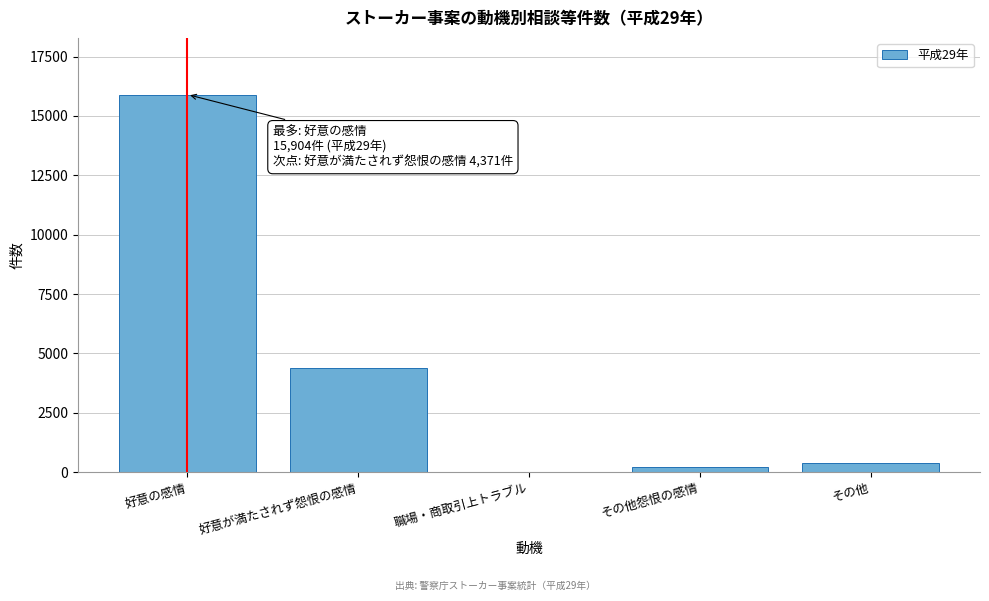

Reading left to right, list all the values displayed in this chart.

好意の感情=15904	好意が満たされず怨恨の感情=4371	職場・商取引上トラブル=23	その他怨恨の感情=210	その他=376